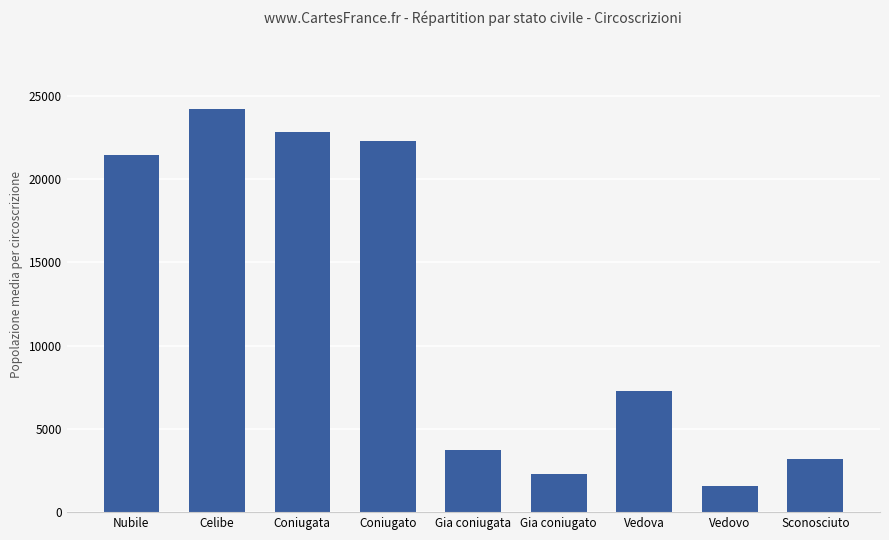

What is the sum of the values at Vedova and Vedovo?

8798.0